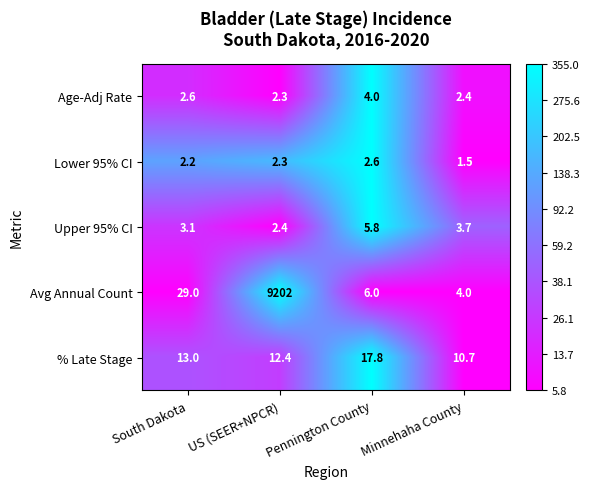

At which label does Age-Adj Rate reach its peak?

Pennington County